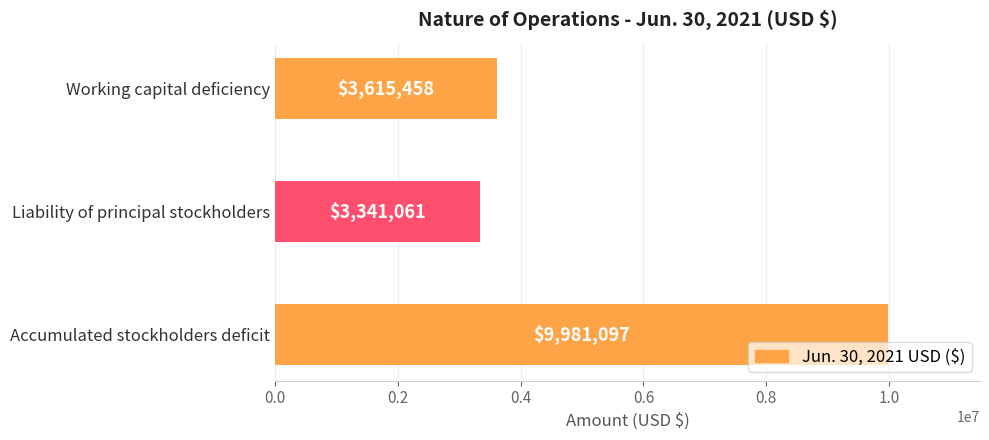

Rank the categories by value from highest to lowest.

Accumulated stockholders deficit, Working capital deficiency, Liability of principal stockholders